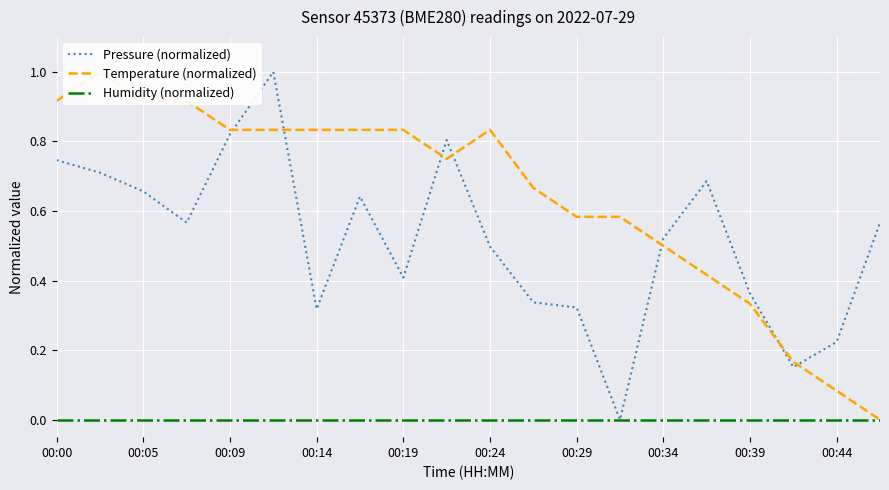

The Pressure (normalized) series shows 0.1 at 00:44. True or false?

False